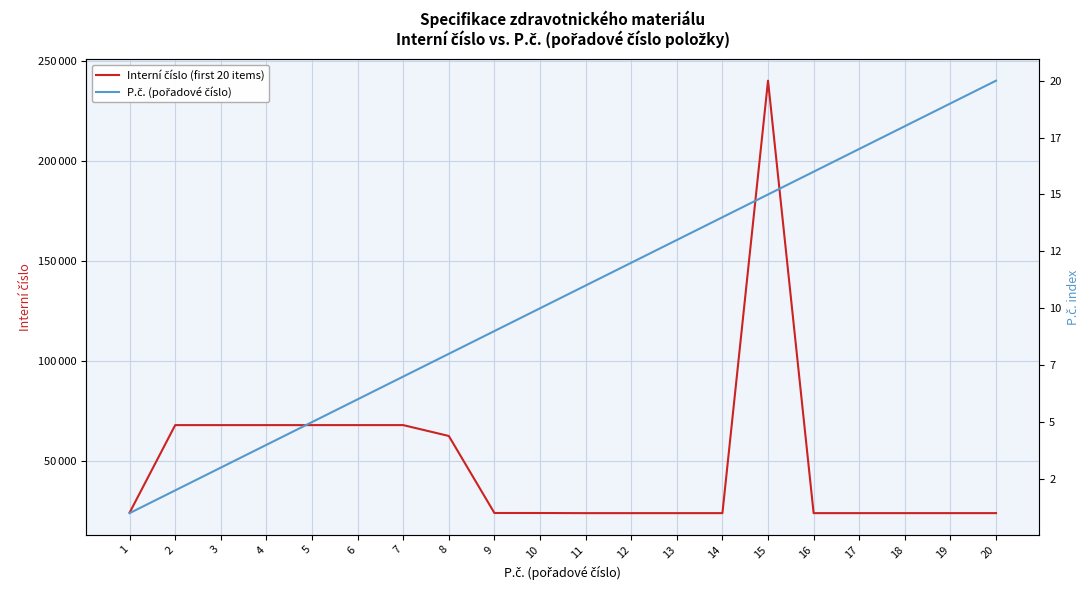

At which category does Interní číslo (first 20 items) reach its first local valley?

11